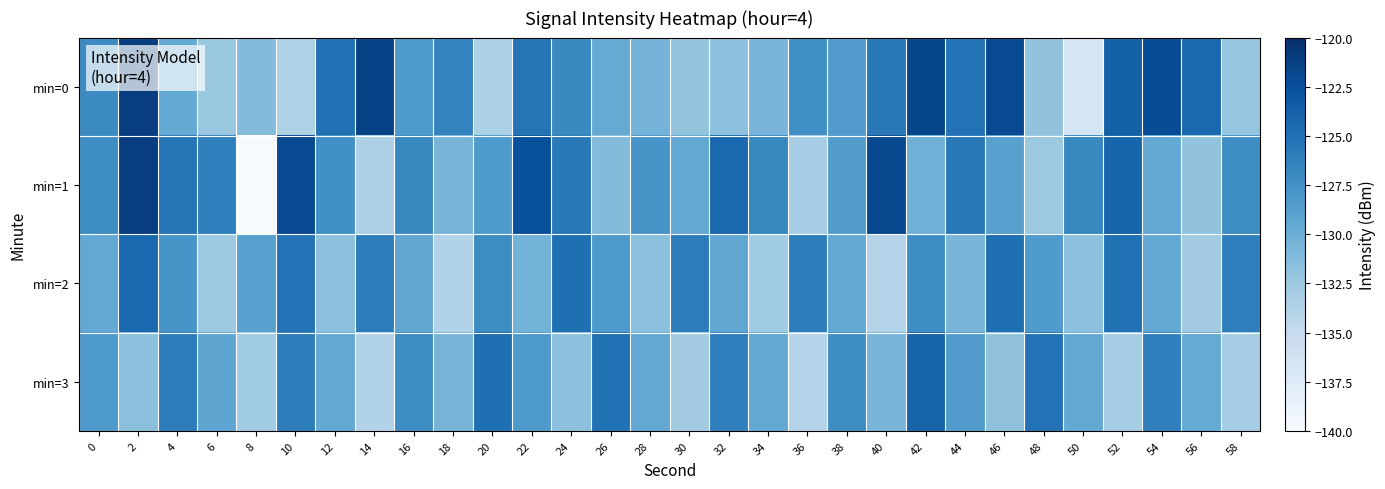

Reading left to right, list all the values displayed in this chart.

min=0: 0=-127.0	2=-121.1	4=-129.6	6=-132.3	8=-131.2	10=-133.6	12=-125.0	14=-121.5	16=-128.3	18=-126.5	20=-133.4	22=-125.3	24=-126.9	26=-129.7	28=-130.5	30=-132.0	32=-131.7	34=-130.7	36=-127.3	38=-128.5	40=-125.6	42=-121.7	44=-125.1	46=-122.1	48=-131.9	50=-136.7	52=-123.7	54=-122.3	56=-124.3	58=-132.1
min=1: 0=-127.2	2=-121.1	4=-125.3	6=-126.2	8=-139.9	10=-122.0	12=-127.4	14=-133.4	16=-126.9	18=-130.6	20=-128.3	22=-122.5	24=-125.7	26=-131.2	28=-127.9	30=-129.5	32=-124.3	34=-126.8	36=-133.0	38=-128.6	40=-121.9	42=-130.2	44=-125.7	46=-128.9	48=-132.5	50=-126.8	52=-124.1	54=-129.6	56=-131.9	58=-127.2
min=2: 0=-129.5	2=-124.3	4=-127.9	6=-132.6	8=-128.9	10=-125.2	12=-131.7	14=-126.0	16=-129.3	18=-133.8	20=-127.1	22=-130.5	24=-124.9	26=-128.2	28=-131.6	30=-125.9	32=-129.3	34=-132.7	36=-126.0	38=-129.5	40=-133.9	42=-127.2	44=-130.6	46=-124.9	48=-128.3	50=-131.7	52=-125.0	54=-129.5	56=-132.8	58=-126.1
min=3: 0=-128.2	2=-131.6	4=-125.9	6=-129.2	8=-132.7	10=-126.0	12=-129.5	14=-133.8	16=-127.1	18=-130.6	20=-124.9	22=-128.2	24=-131.7	26=-125.0	28=-129.5	30=-132.8	32=-126.1	34=-129.6	36=-133.9	38=-127.2	40=-130.7	42=-124.0	44=-128.5	46=-131.8	48=-125.1	50=-129.6	52=-132.9	54=-126.2	56=-129.7	58=-133.0